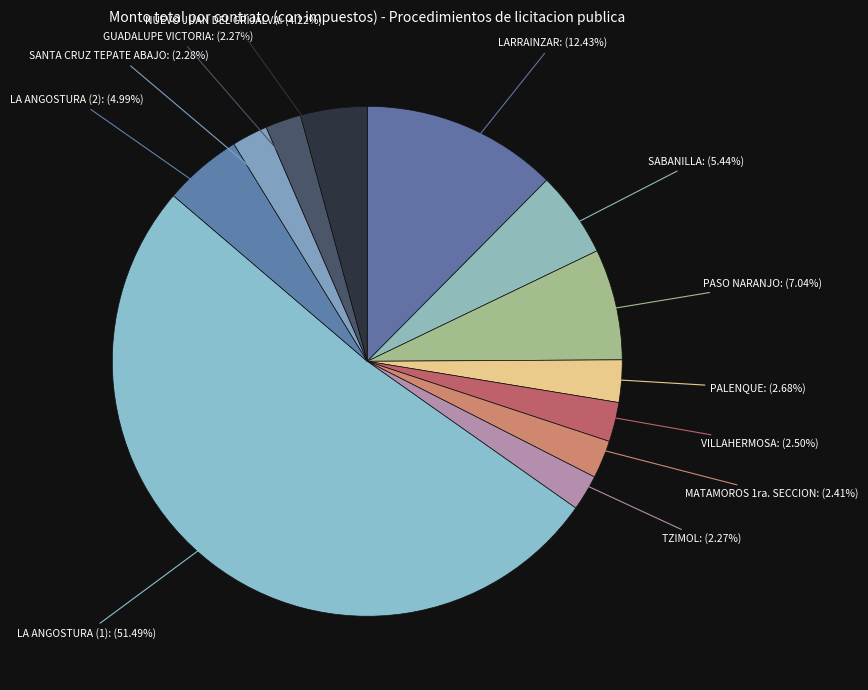

Approximately how many times larger is the value at SANTA CRUZ TEPATE ABAJO compared to SABANILLA?

0.4